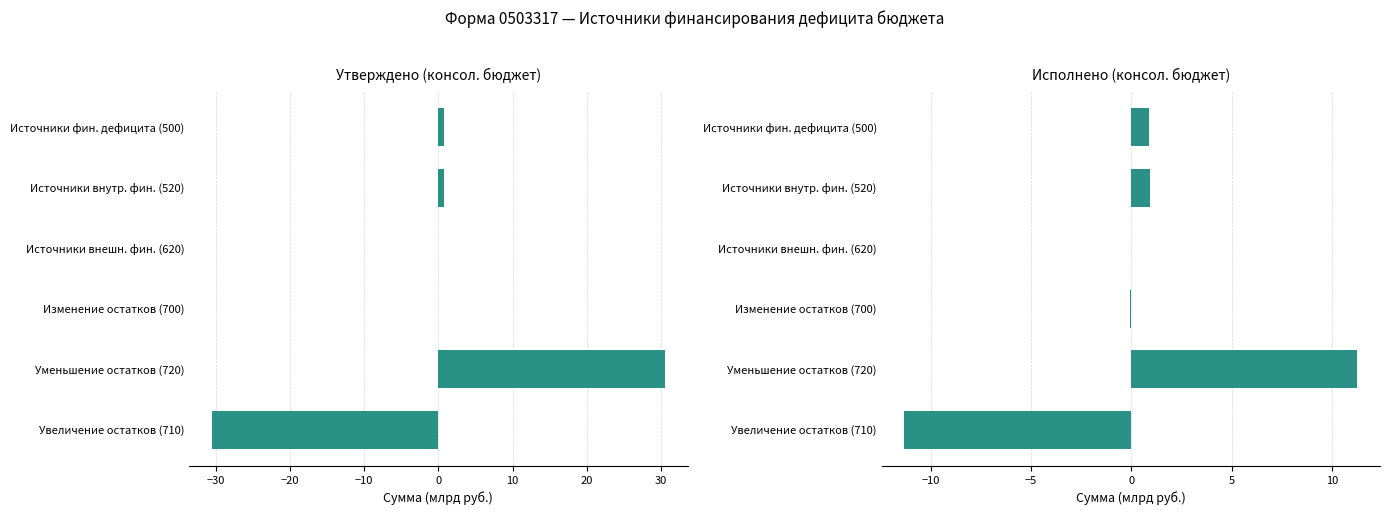

What position from the right is Источники внутр. фин. (520)?

5